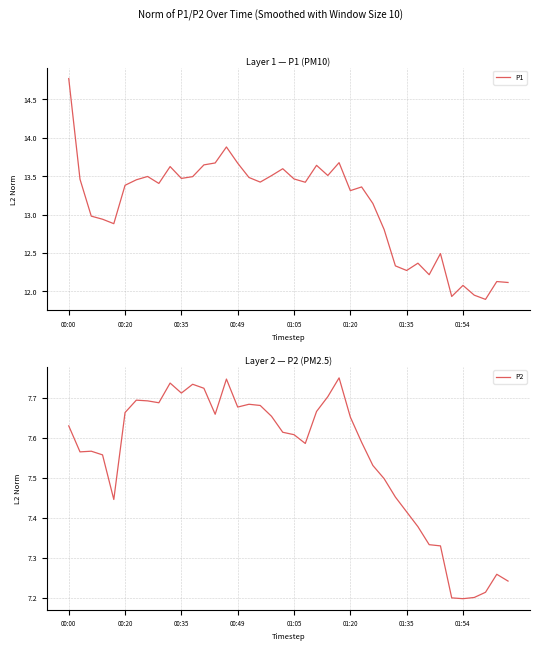

The value of P1 at 34 is 3.1. True or false?

False